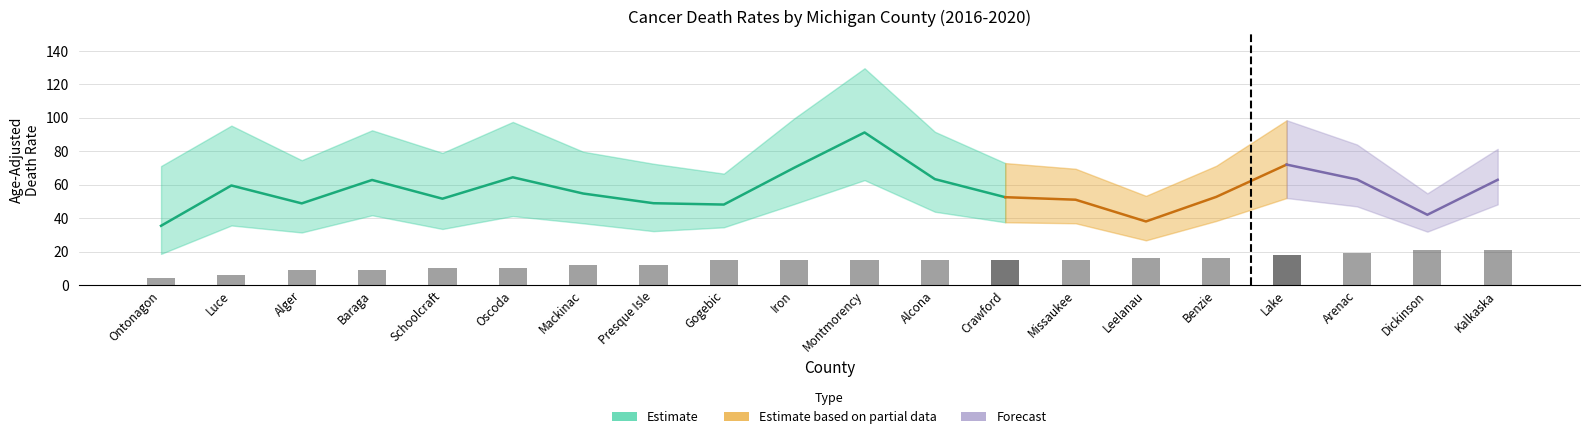

At which label does Upper CI first exceed 79?

Luce